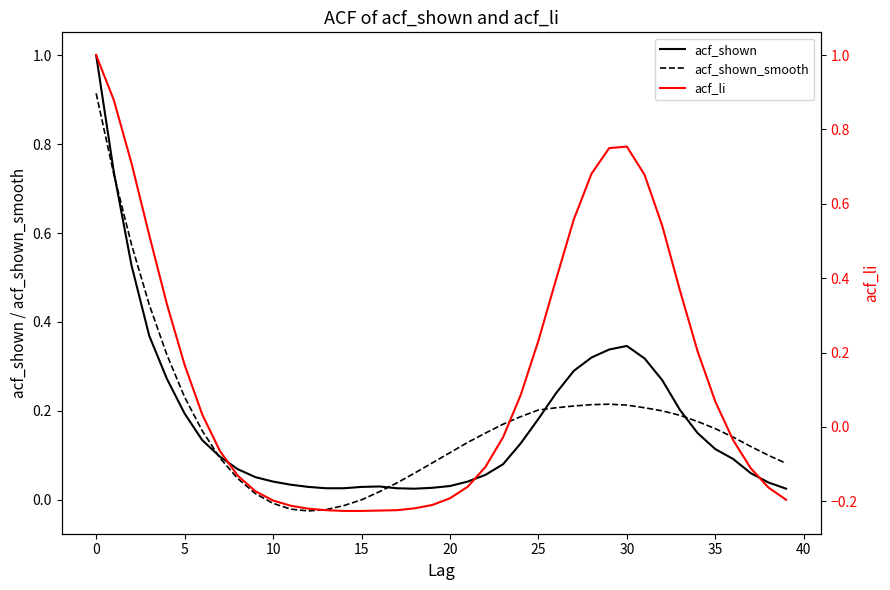

What is the label of the 19th point from the left?

18